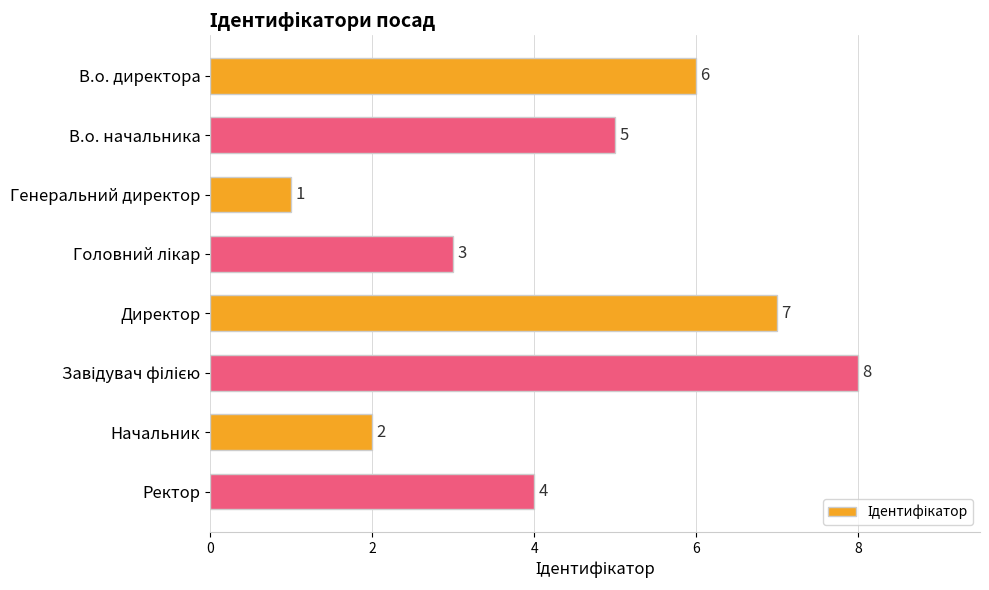

What is the difference between the maximum and second lowest values?

6